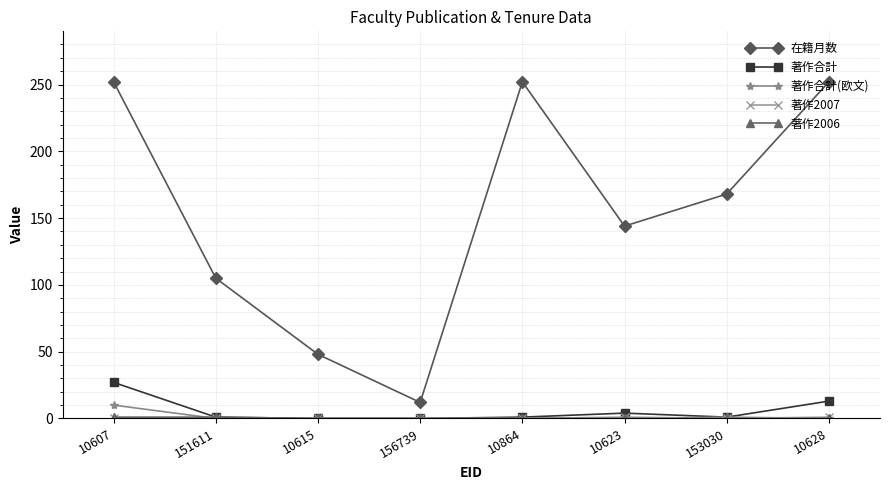

Which series changed the most between 10623 and 10628?

在籍月数